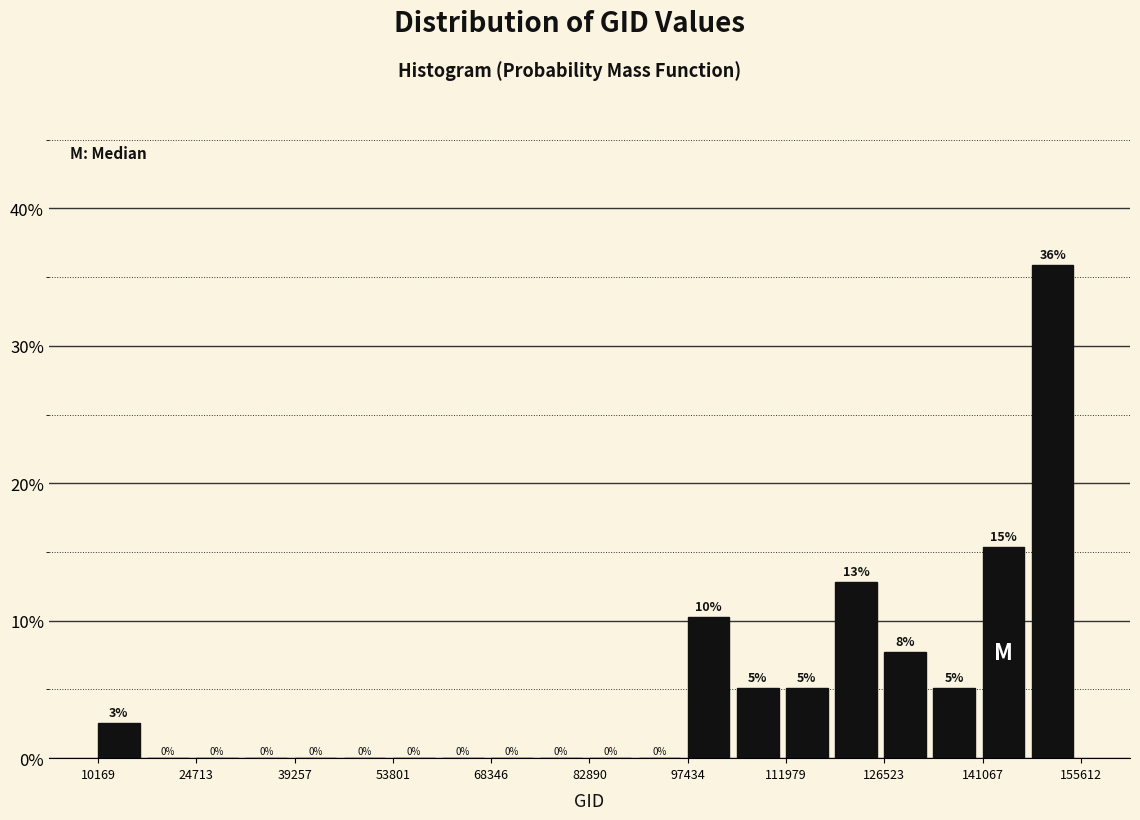

Around what value on the x-axis is the tallest bar? Give the approximate position of its centre, as read against the axis.

152000